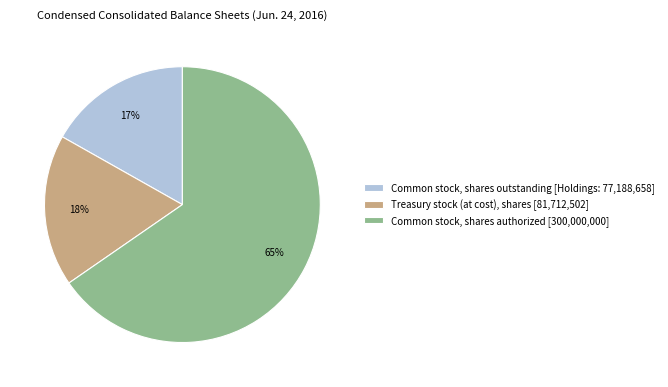

Approximately how many times larger is the value at Common stock, shares outstanding [Holdings: 77,188,658] compared to Common stock, shares authorized [300,000,000]?

0.3